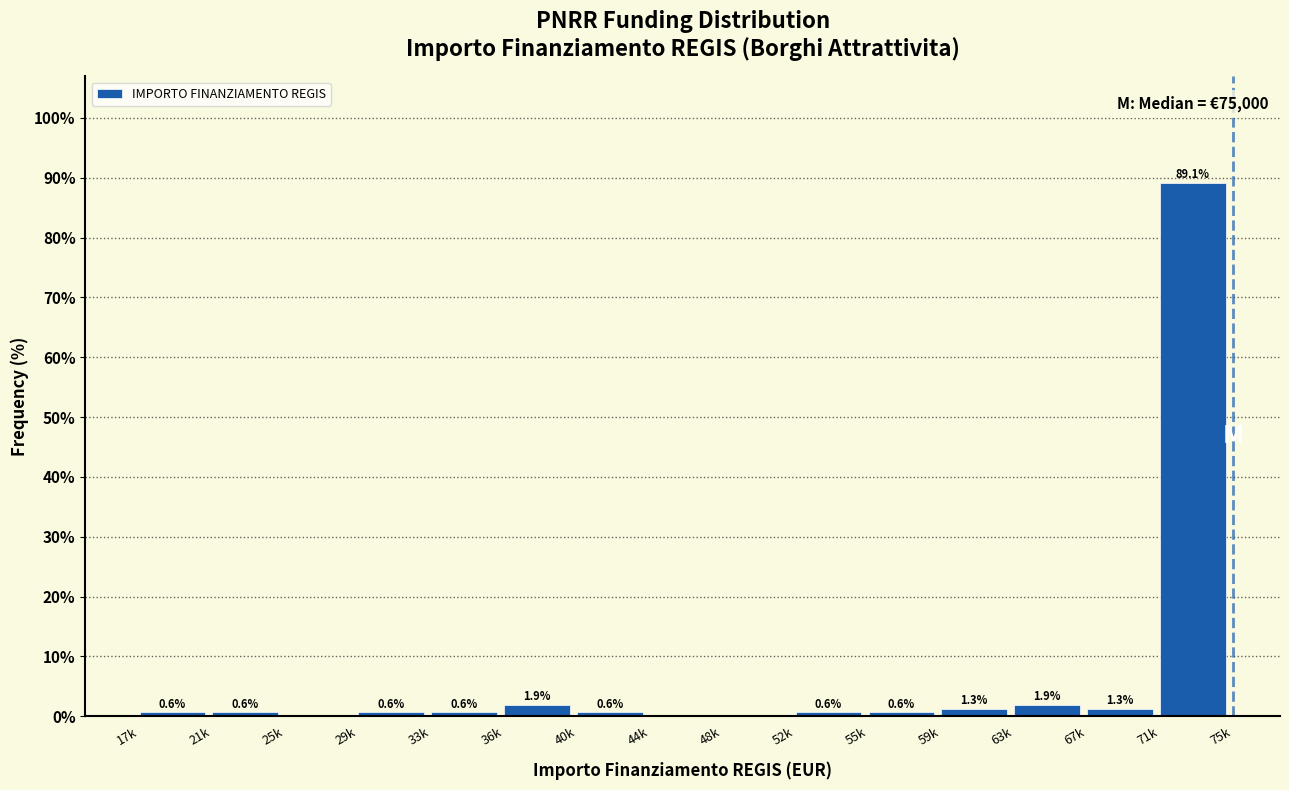

Reading left to right, what are all the values shown in this chart?

17k=0.6	21k=0.6	25k=0.0	29k=0.6	33k=0.6	36k=1.9	40k=0.6	44k=0.0	48k=0.0	52k=0.6	55k=0.6	59k=1.3	63k=1.9	67k=1.3	71k=89.1